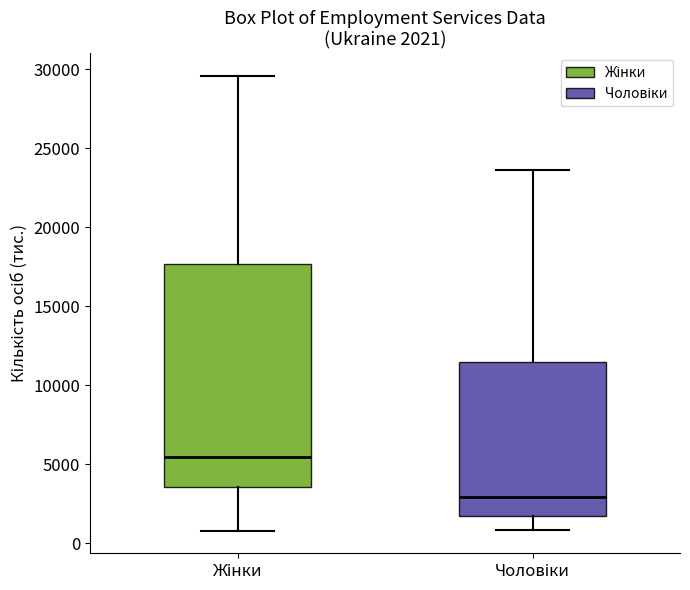

Comparing the boxes themselves (not the whiskers), which one is the tallest?

Жінки